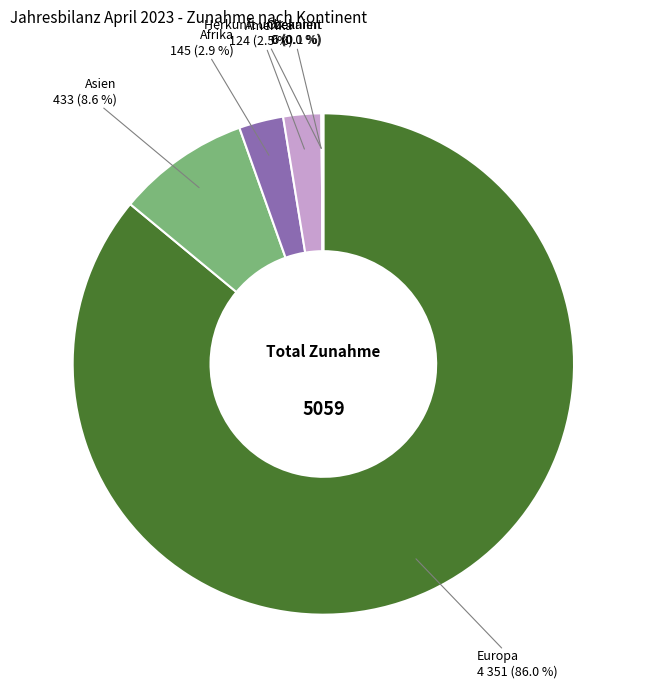

Is the sum of Amerika and Ozeanien greater than half?

No